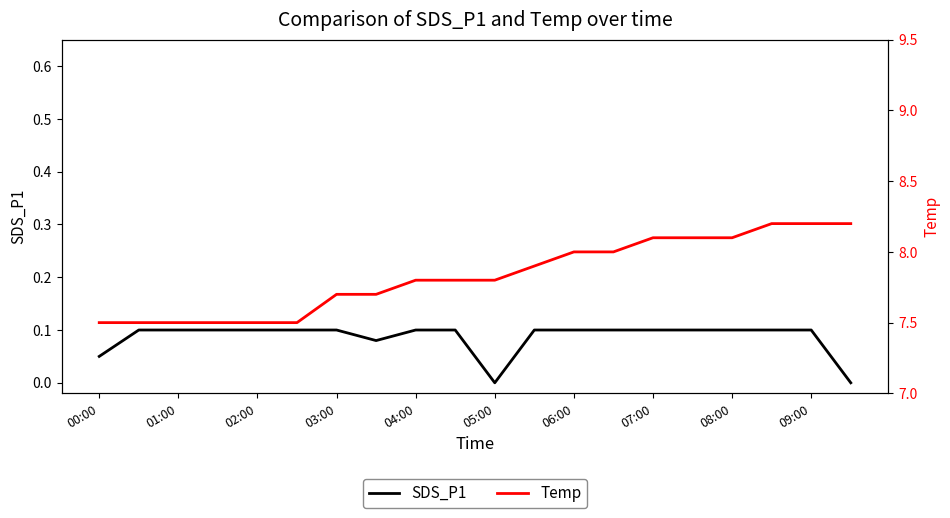

Between 00:00 and 04:00, which is larger?

04:00